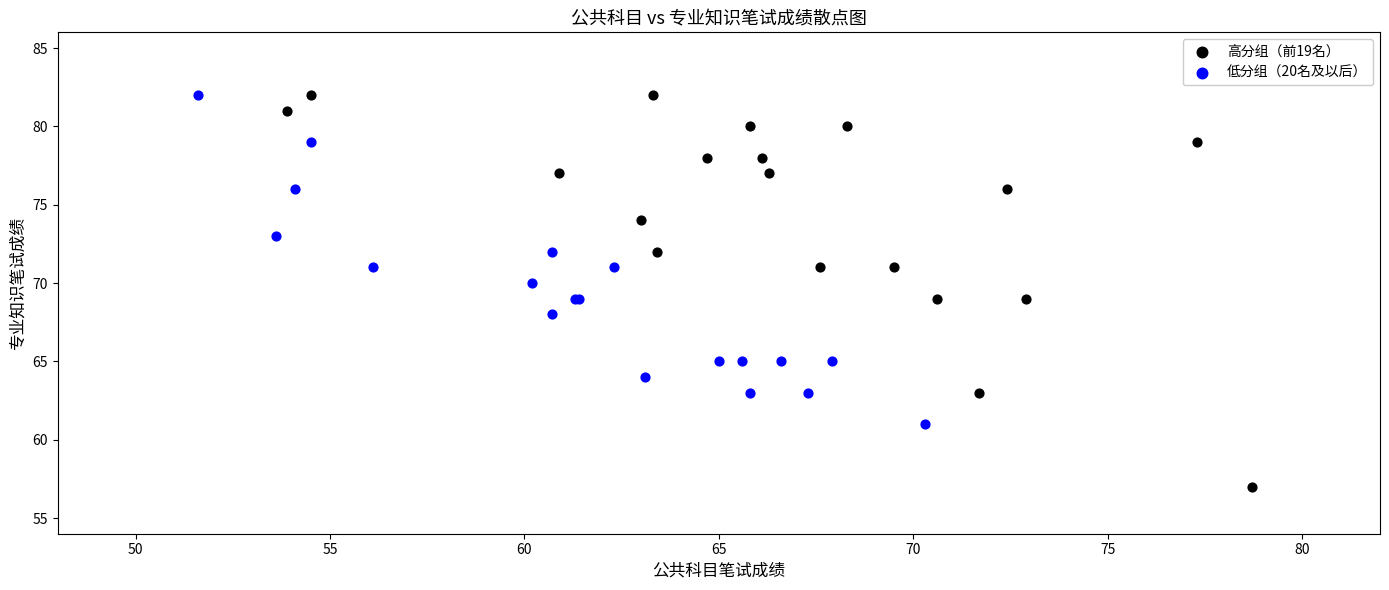

Which series contains the lowest Y value?

高分组（前19名）